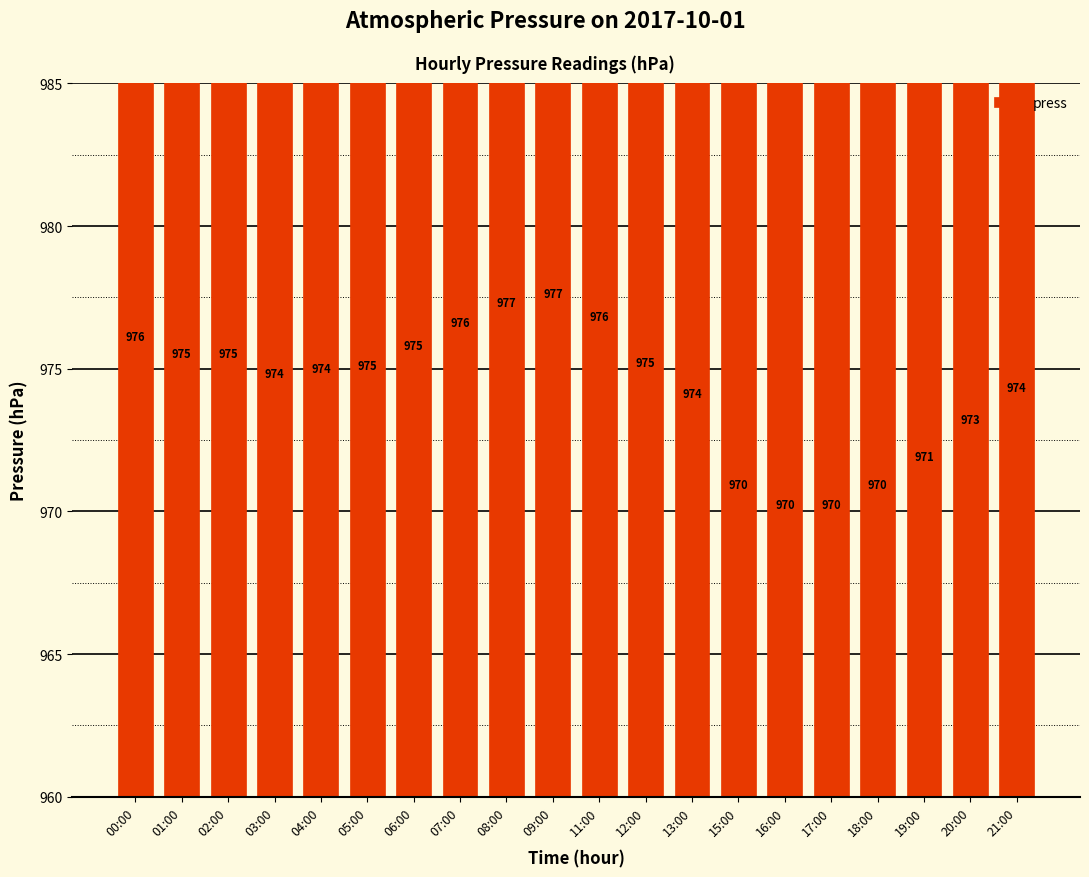

What is the greatest value displayed?

977.1